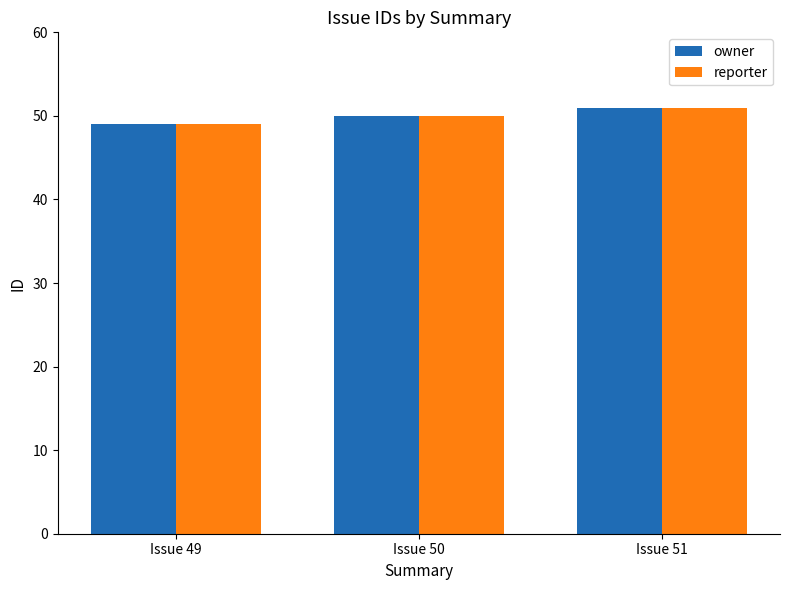

What is the average value of the owner series?

50